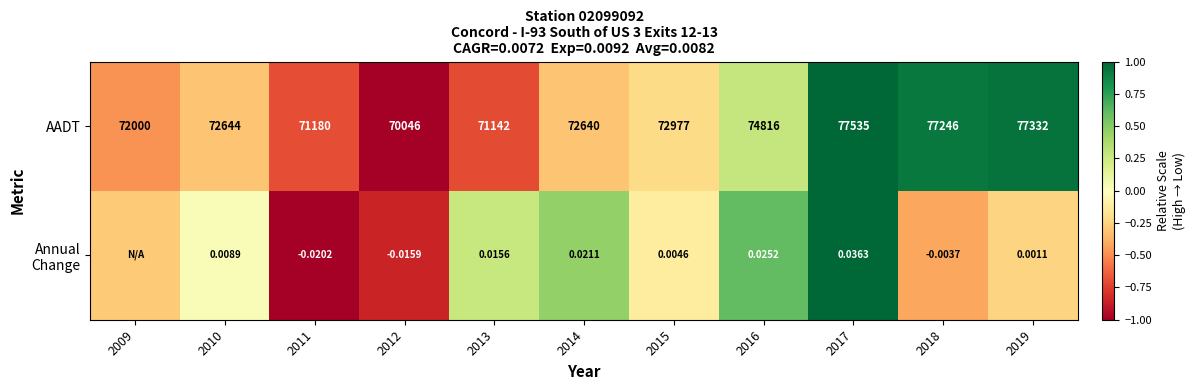

How many data points in AADT are less than 72644?

5